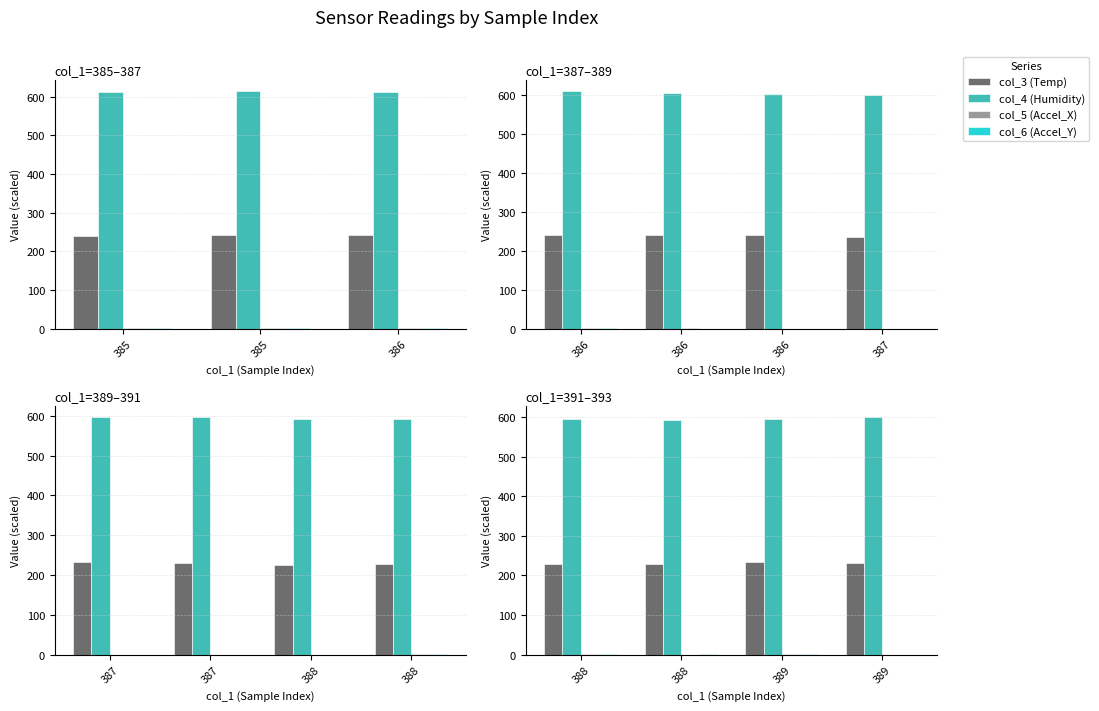

True or false: col_3 (Temp) has a value of 232 at 389.

True